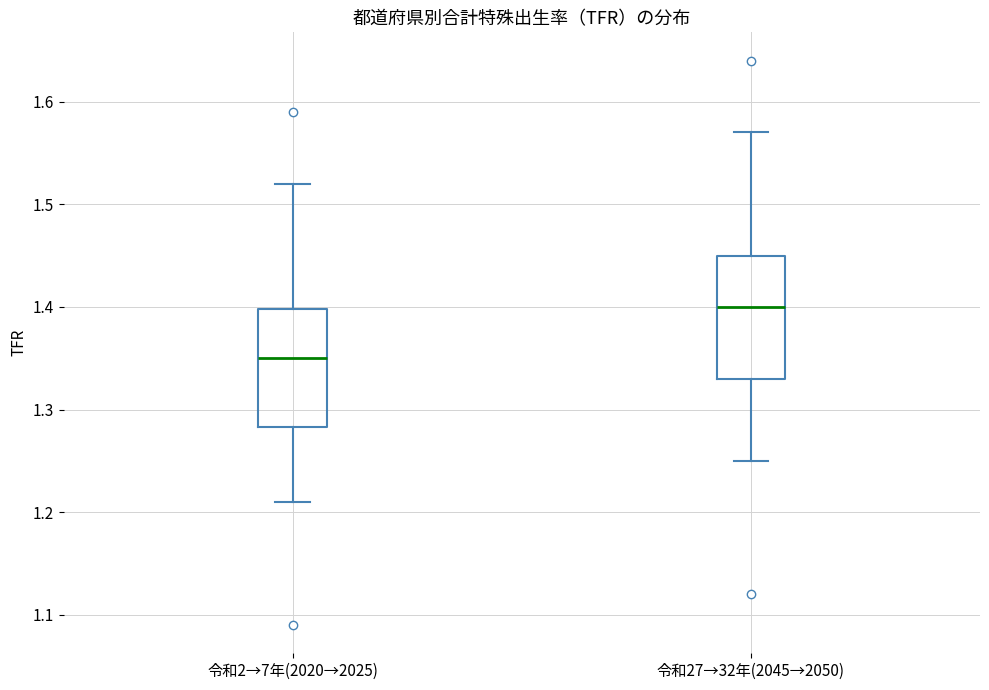

Reading left to right, transcribe this box plot: for each box, give where its median line is, the range the box spans, and where its two whiskers end, as read against the y-axis. The values are not printed on the chart, so give them approximately, as read against the axis.

令和2→7年(2020→2025): median 1.35, box 1.28 to 1.40, whiskers 1.21 to 1.52
令和27→32年(2045→2050): median 1.40, box 1.33 to 1.45, whiskers 1.25 to 1.57